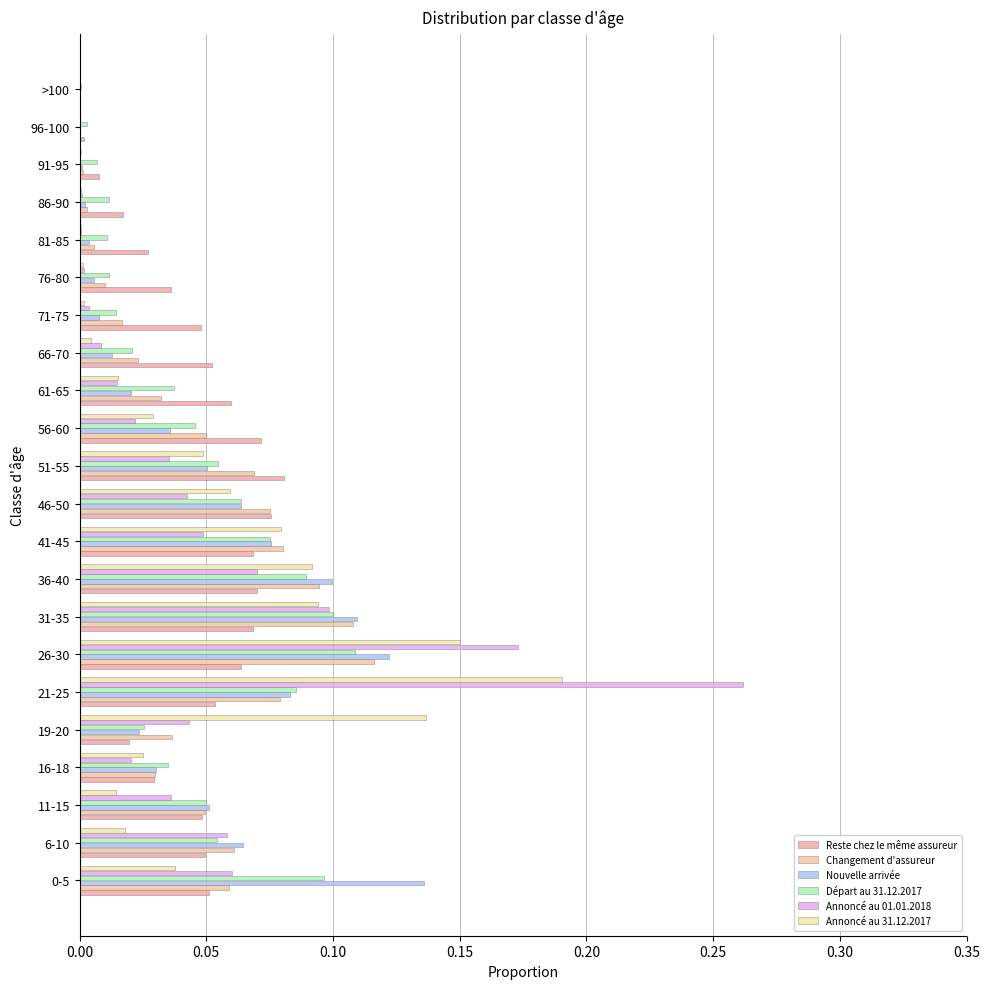

What are all the series names shown in the legend?

Reste chez le même assureur, Changement d'assureur, Nouvelle arrivée, Départ au 31.12.2017, Annoncé au 01.01.2018, Annoncé au 31.12.2017